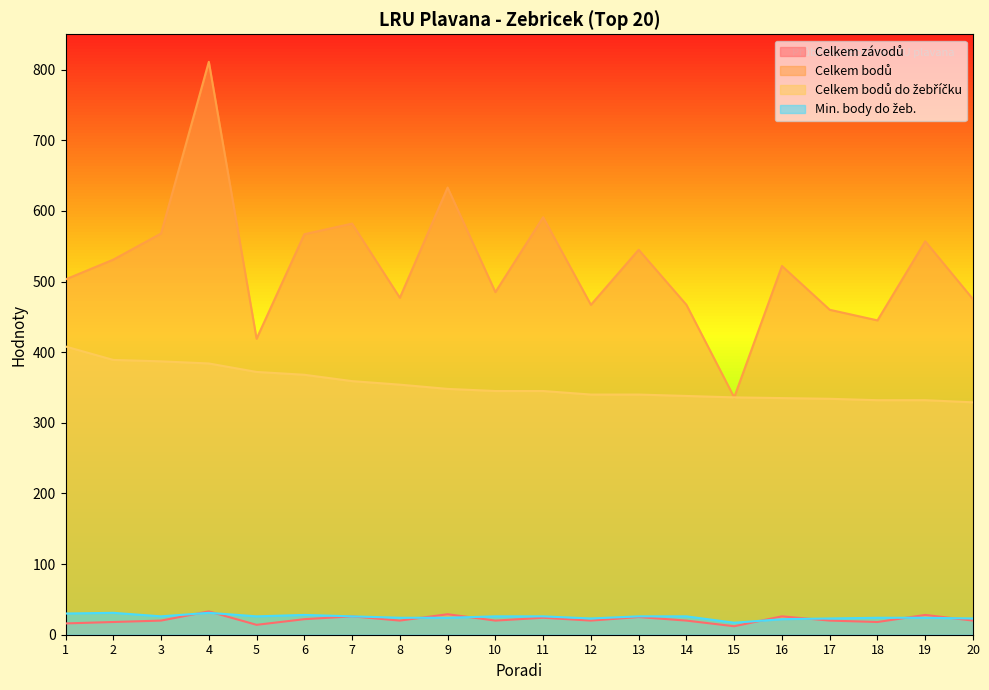

Which series changed the most between 4 and 19?

Celkem bodů